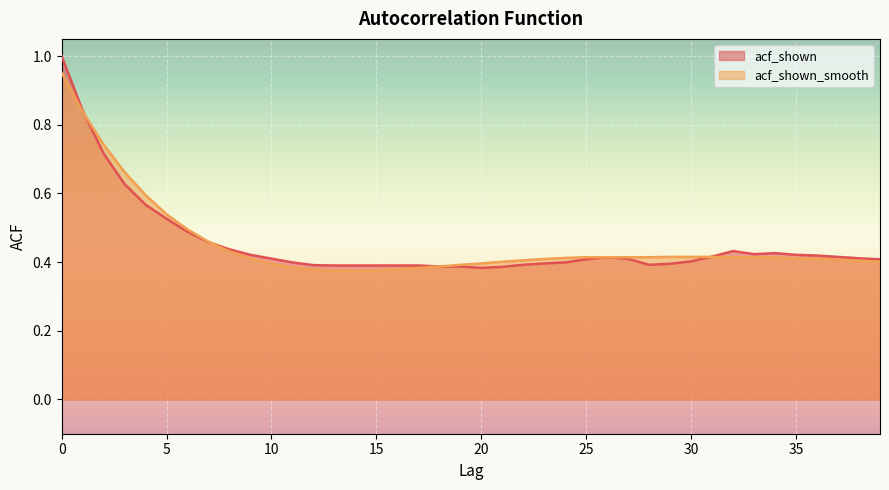

True or false: acf_shown_smooth has more than 2 interior local peaks.

False